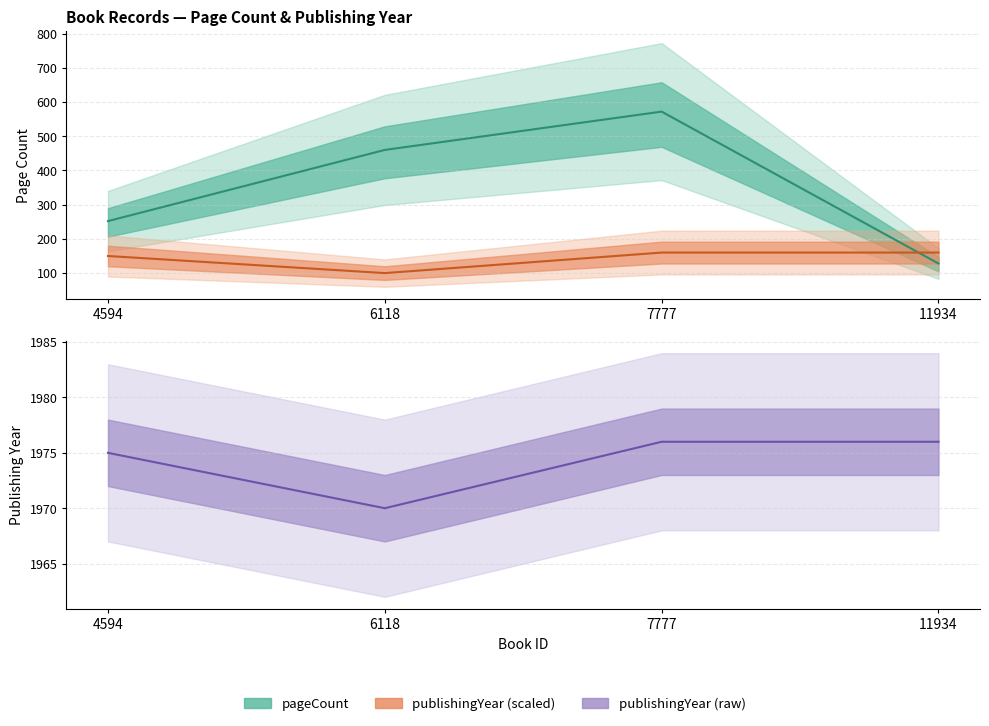

How many data points does each series have?

4